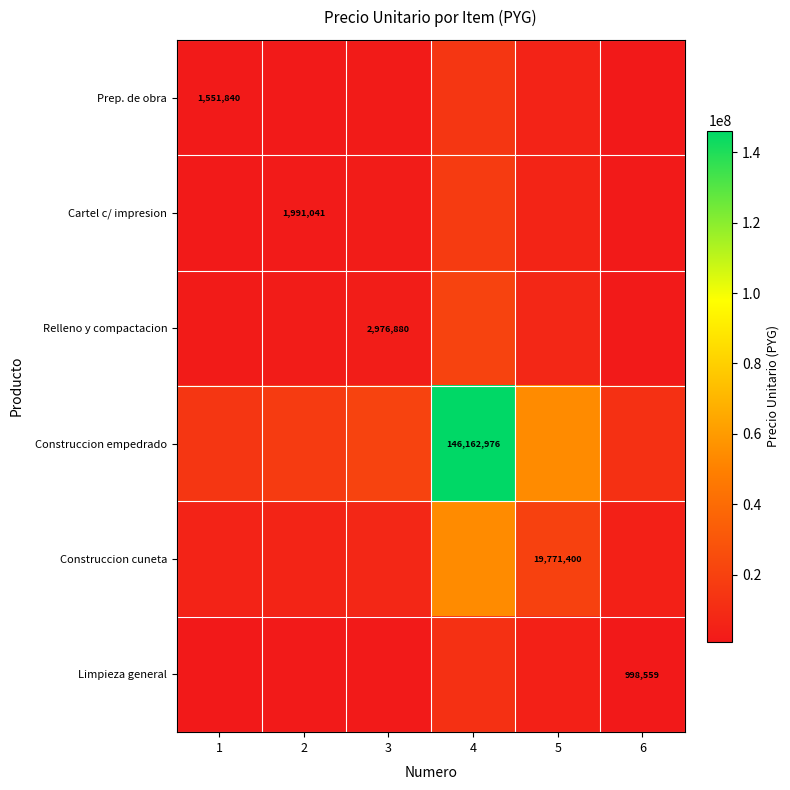

Is the value of Prep. de obra at 4 greater than the value of Construccion cuneta at 1?

Yes